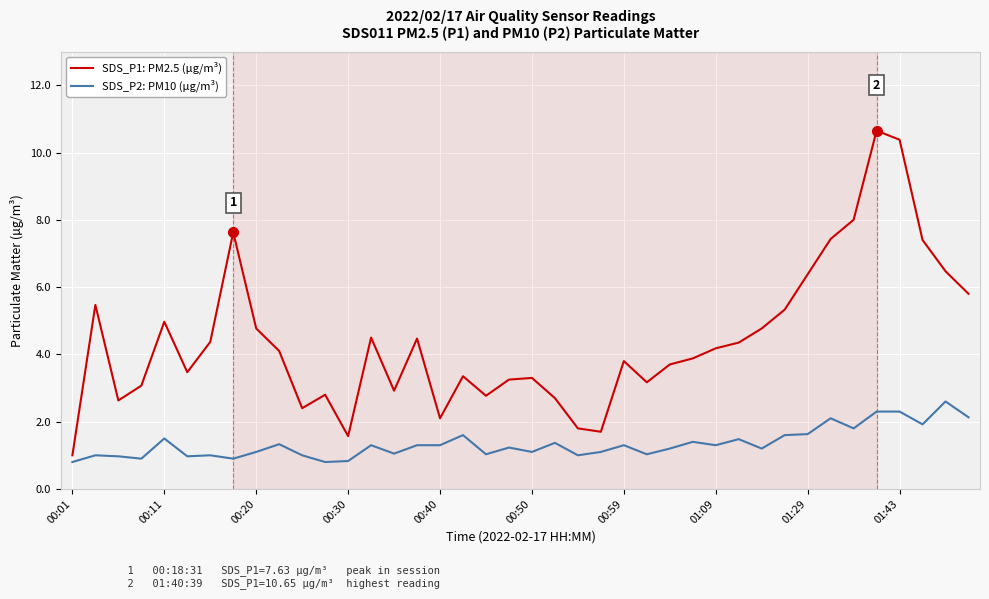

What is the difference between the maximum and minimum values in the SDS_P2: PM10 (µg/m³) series?

1.8